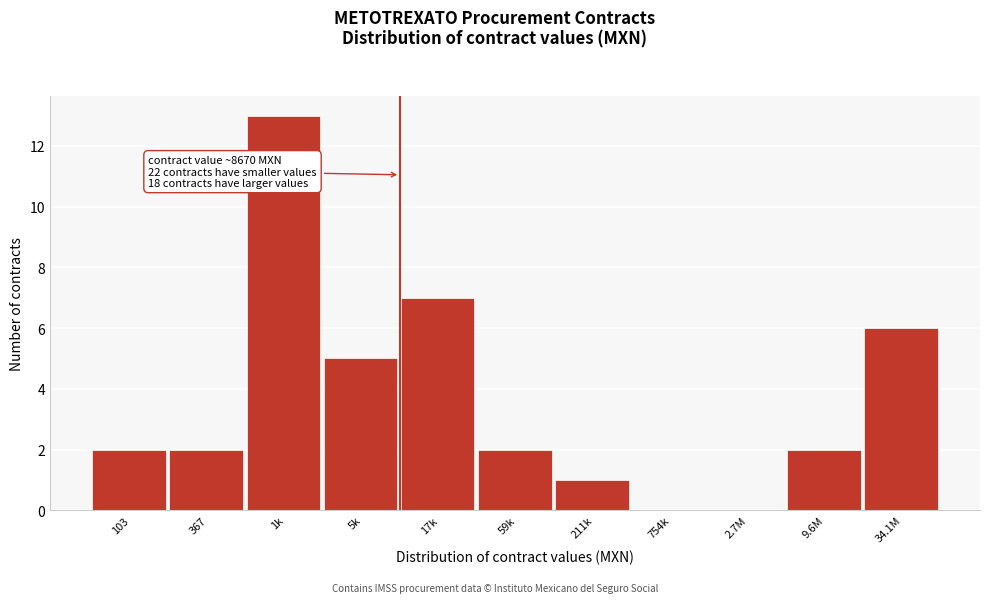

Reading right to left, list all the values displayed in this chart.

34.1M=6	9.6M=2	2.7M=0	754k=0	211k=1	59k=2	17k=7	5k=5	1k=13	367=2	103=2